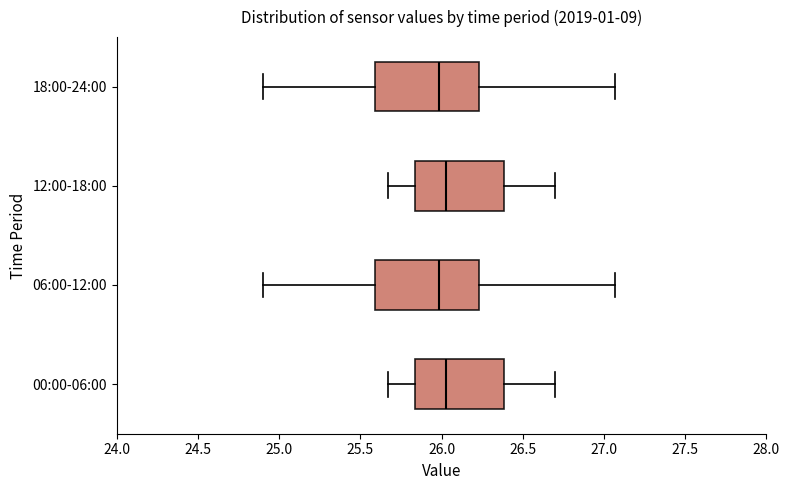

Reading bottom to top, transcribe this box plot: for each box, give where its median line is, the range the box spans, and where its two whiskers end, as read against the x-axis. The values are not printed on the chart, so give them approximately, as read against the axis.

00:00-06:00: median 26.05, box 25.85 to 26.40, whiskers 25.65 to 26.70
06:00-12:00: median 26.00, box 25.60 to 26.25, whiskers 24.90 to 27.05
12:00-18:00: median 26.05, box 25.85 to 26.40, whiskers 25.65 to 26.70
18:00-24:00: median 26.00, box 25.60 to 26.25, whiskers 24.90 to 27.05